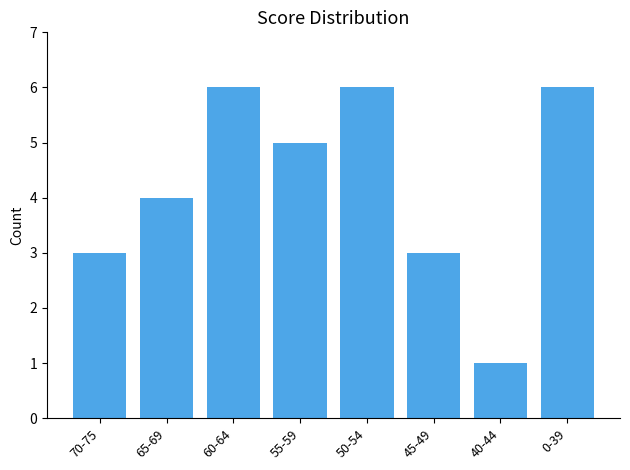

What is the label of the 7th bar from the left?

40-44